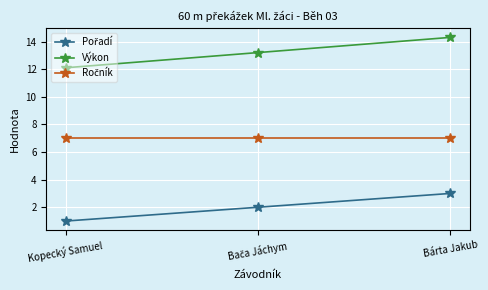

What is the smallest value displayed?

1.0